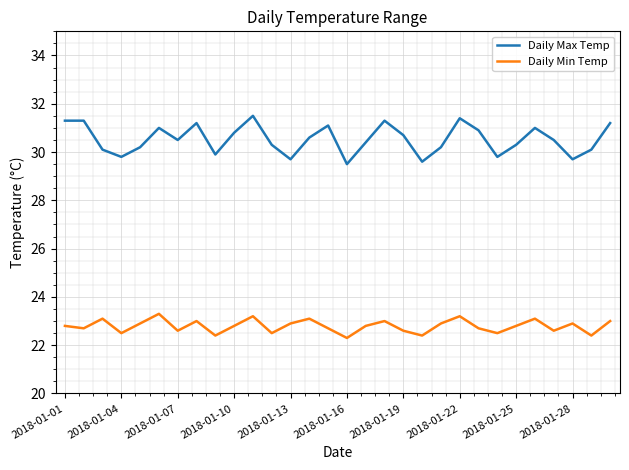

What is the lowest value of the Daily Min Temp series?

22.3